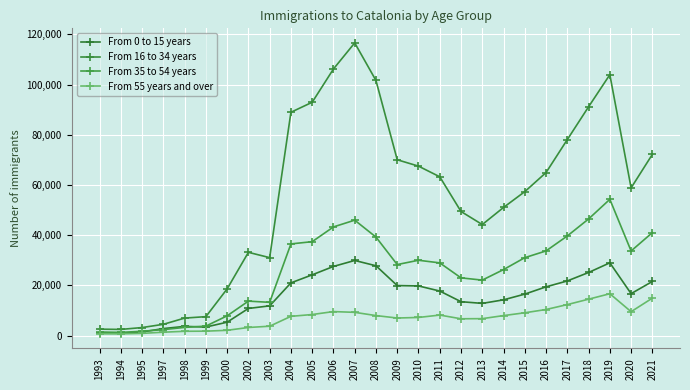

Count the number of categories in the chart.

27